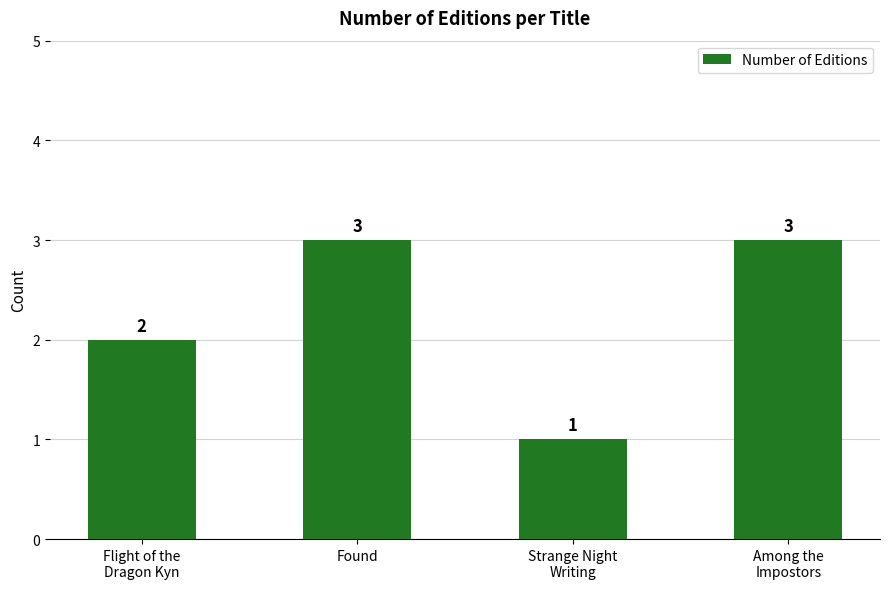

True or false: the data shows 5 at Among the
Impostors.

False